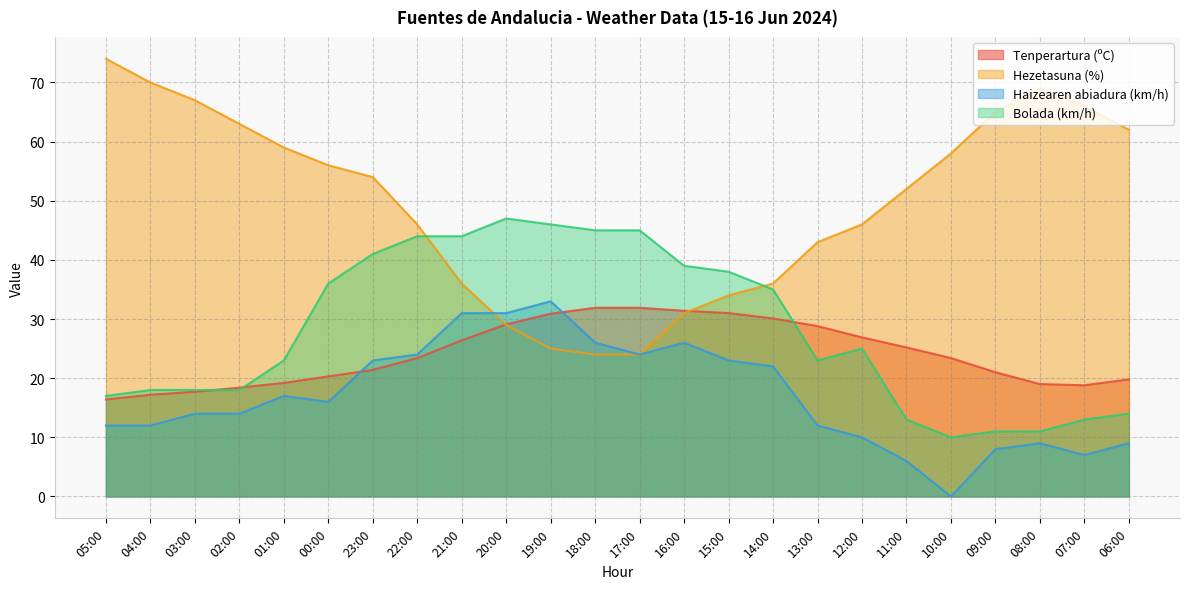

Reading right to left, extract all data points from this chart.

Tenperartura (ºC): 06:00=19.8	07:00=18.8	08:00=19.0	09:00=21.0	10:00=23.4	11:00=25.2	12:00=26.9	13:00=28.8	14:00=30.1	15:00=31.0	16:00=31.4	17:00=31.9	18:00=31.9	19:00=30.9	20:00=29.1	21:00=26.4	22:00=23.4	23:00=21.4	00:00=20.3	01:00=19.2	02:00=18.4	03:00=17.7	04:00=17.2	05:00=16.4
Hezetasuna (%): 06:00=62.0	07:00=66.0	08:00=69.0	09:00=65.0	10:00=58.0	11:00=52.0	12:00=46.0	13:00=43.0	14:00=36.0	15:00=34.0	16:00=31.0	17:00=24.0	18:00=24.0	19:00=25.0	20:00=29.0	21:00=36.0	22:00=46.0	23:00=54.0	00:00=56.0	01:00=59.0	02:00=63.0	03:00=67.0	04:00=70.0	05:00=74.0
Haizearen abiadura (km/h): 06:00=9.0	07:00=7.0	08:00=9.0	09:00=8.0	10:00=0.0	11:00=6.0	12:00=10.0	13:00=12.0	14:00=22.0	15:00=23.0	16:00=26.0	17:00=24.0	18:00=26.0	19:00=33.0	20:00=31.0	21:00=31.0	22:00=24.0	23:00=23.0	00:00=16.0	01:00=17.0	02:00=14.0	03:00=14.0	04:00=12.0	05:00=12.0
Bolada (km/h): 06:00=14.0	07:00=13.0	08:00=11.0	09:00=11.0	10:00=10.0	11:00=13.0	12:00=25.0	13:00=23.0	14:00=35.0	15:00=38.0	16:00=39.0	17:00=45.0	18:00=45.0	19:00=46.0	20:00=47.0	21:00=44.0	22:00=44.0	23:00=41.0	00:00=36.0	01:00=23.0	02:00=18.0	03:00=18.0	04:00=18.0	05:00=17.0